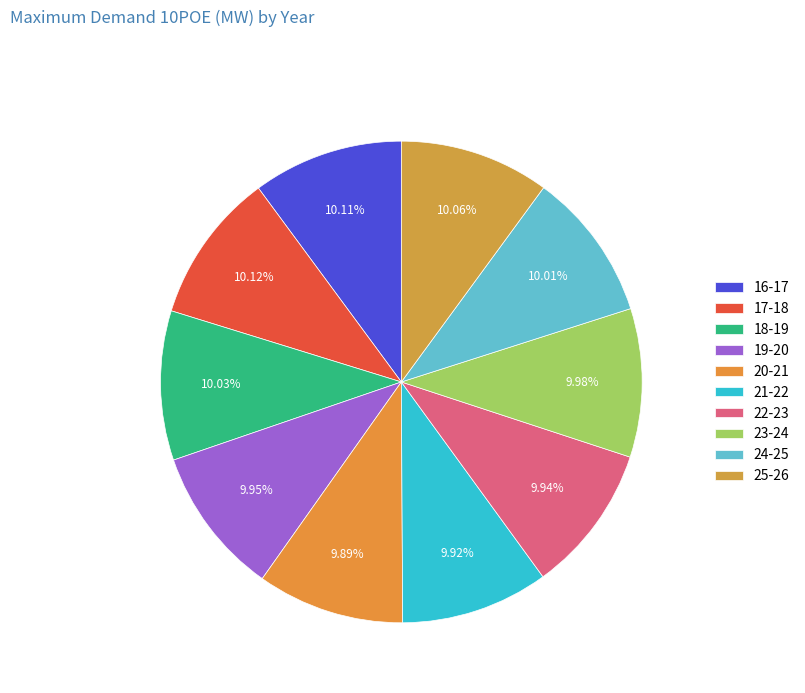

Is it true that 25-26 is 10% of the pie?

True